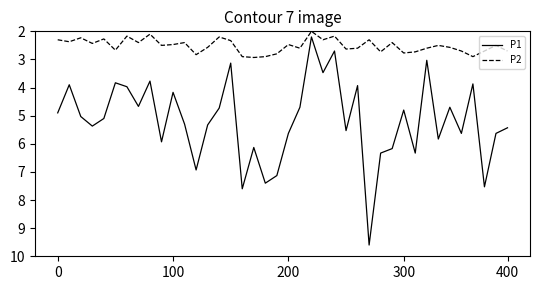

Reading left to right, what are all the values shown in this chart?

P1: 4.9	3.9	5.0	5.4	5.1	3.8	4.0	4.7	3.8	5.9	4.2	5.3	6.9	5.3	4.7	3.1	7.6	6.1	7.4	7.1	5.6	4.7	2.2	3.5	2.7	5.5	3.9	9.6	6.3	6.2	4.8	6.3	3.0	5.8	4.7	5.6	3.9	7.5	5.6	5.4
P2: 2.3	2.4	2.2	2.4	2.3	2.7	2.2	2.4	2.1	2.5	2.5	2.4	2.8	2.6	2.2	2.3	2.9	2.9	2.9	2.8	2.5	2.6	2.0	2.3	2.2	2.6	2.6	2.3	2.7	2.4	2.8	2.7	2.6	2.5	2.6	2.7	2.9	2.7	2.5	2.7